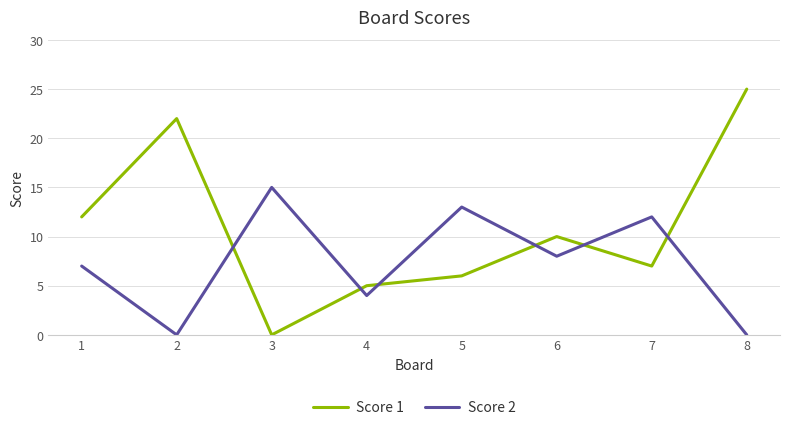

The value of Score 1 at 1 is 12. True or false?

True